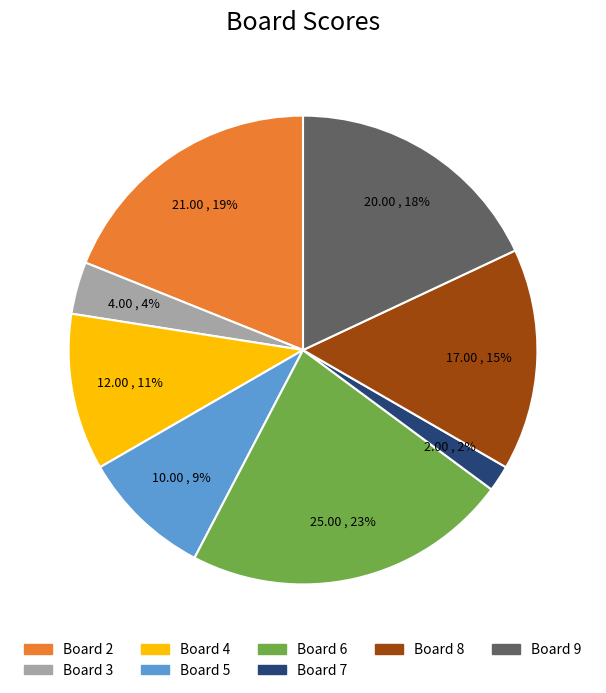

Does any single category account for the majority?

No